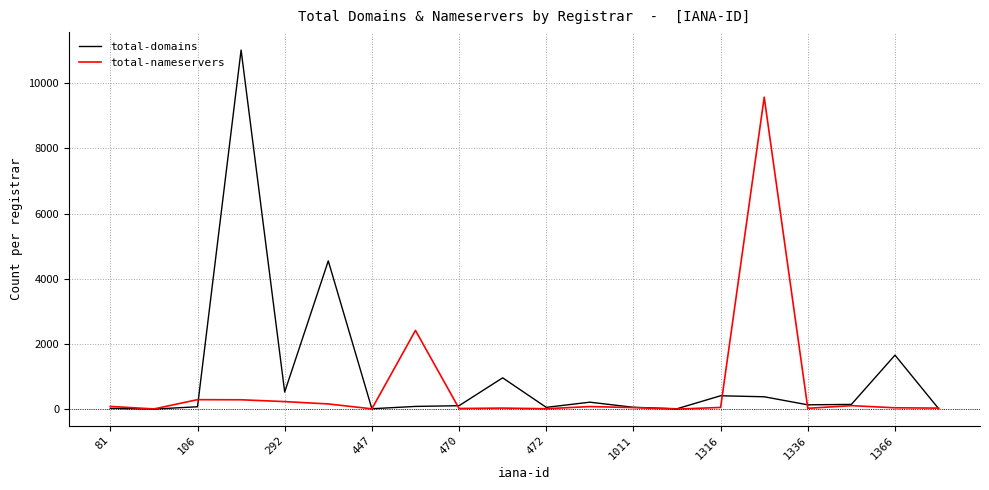

Rank the series by their maximum value, from highest to lowest.

total-domains, total-nameservers